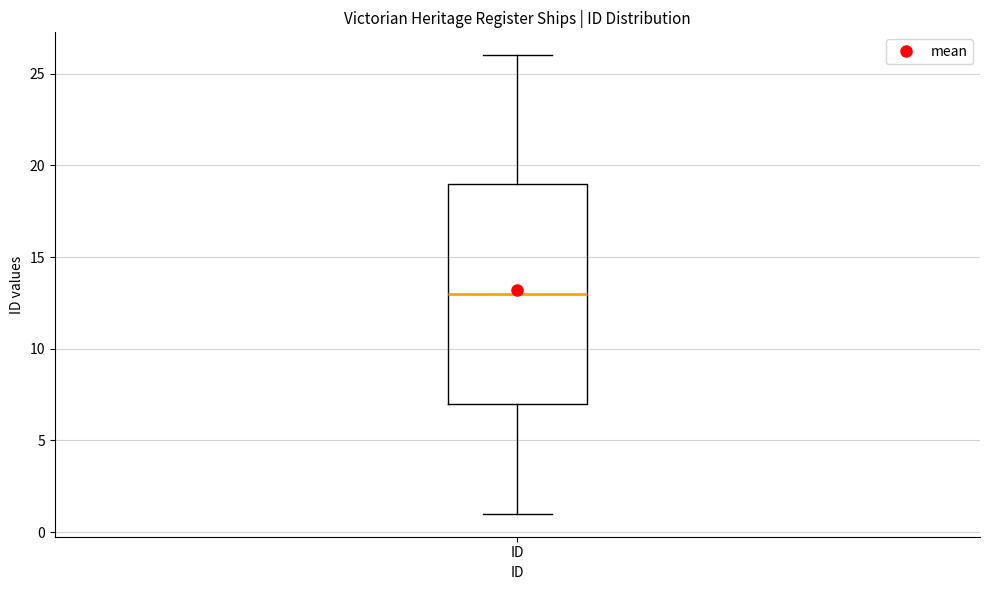

Transcribe this box plot: give where the median line is, the range the box spans, and where the two whiskers end, as read against the y-axis. The values are not printed on the chart, so give them approximately, as read against the axis.

median 13, box 7 to 19, whiskers 1 to 26